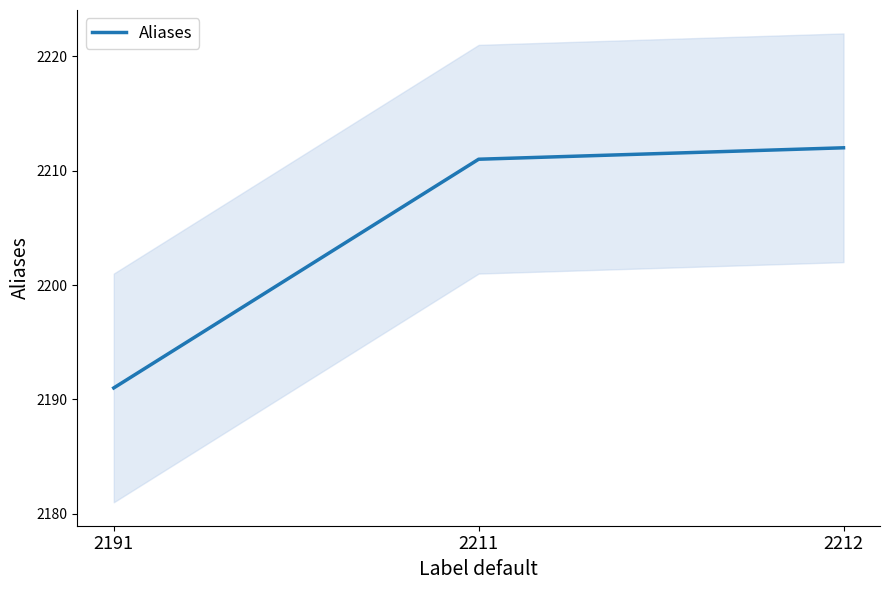

List the labels in order of value, largest first.

2212, 2211, 2191